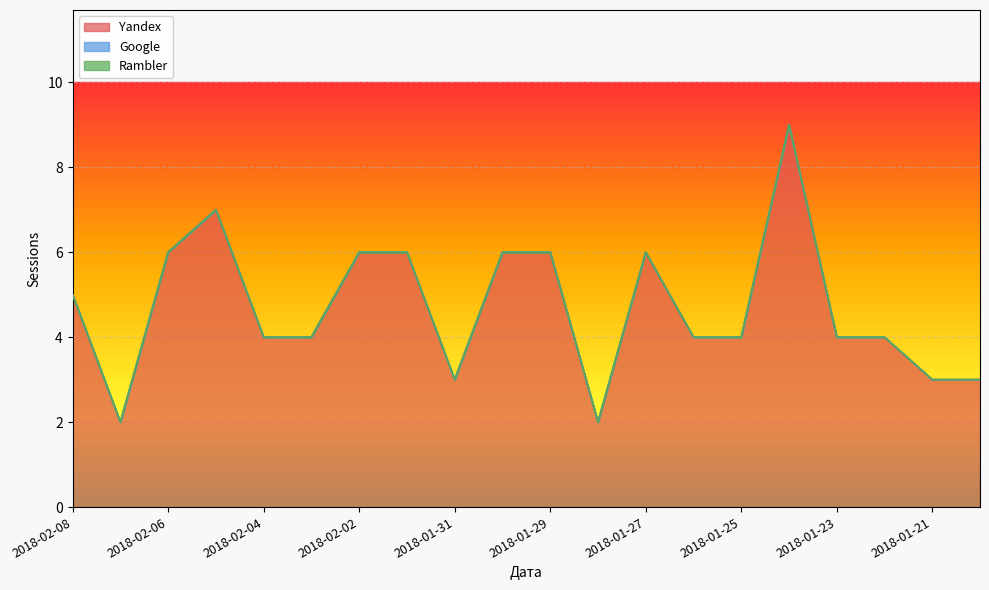

Does the chart display data point markers on the line(s)?

No